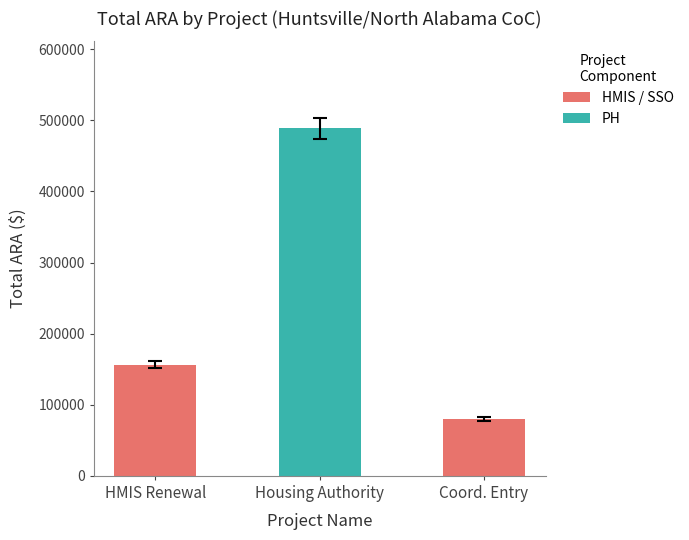

What is the greatest value displayed?

488866